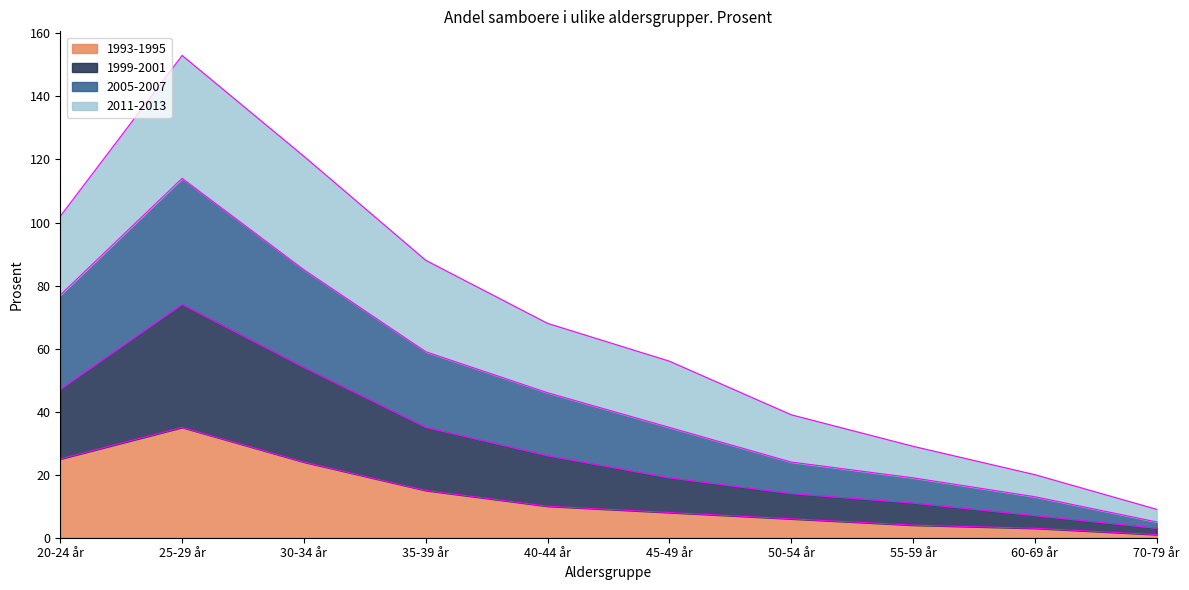

What are all the series names shown in the legend?

1993-1995, 1999-2001, 2005-2007, 2011-2013